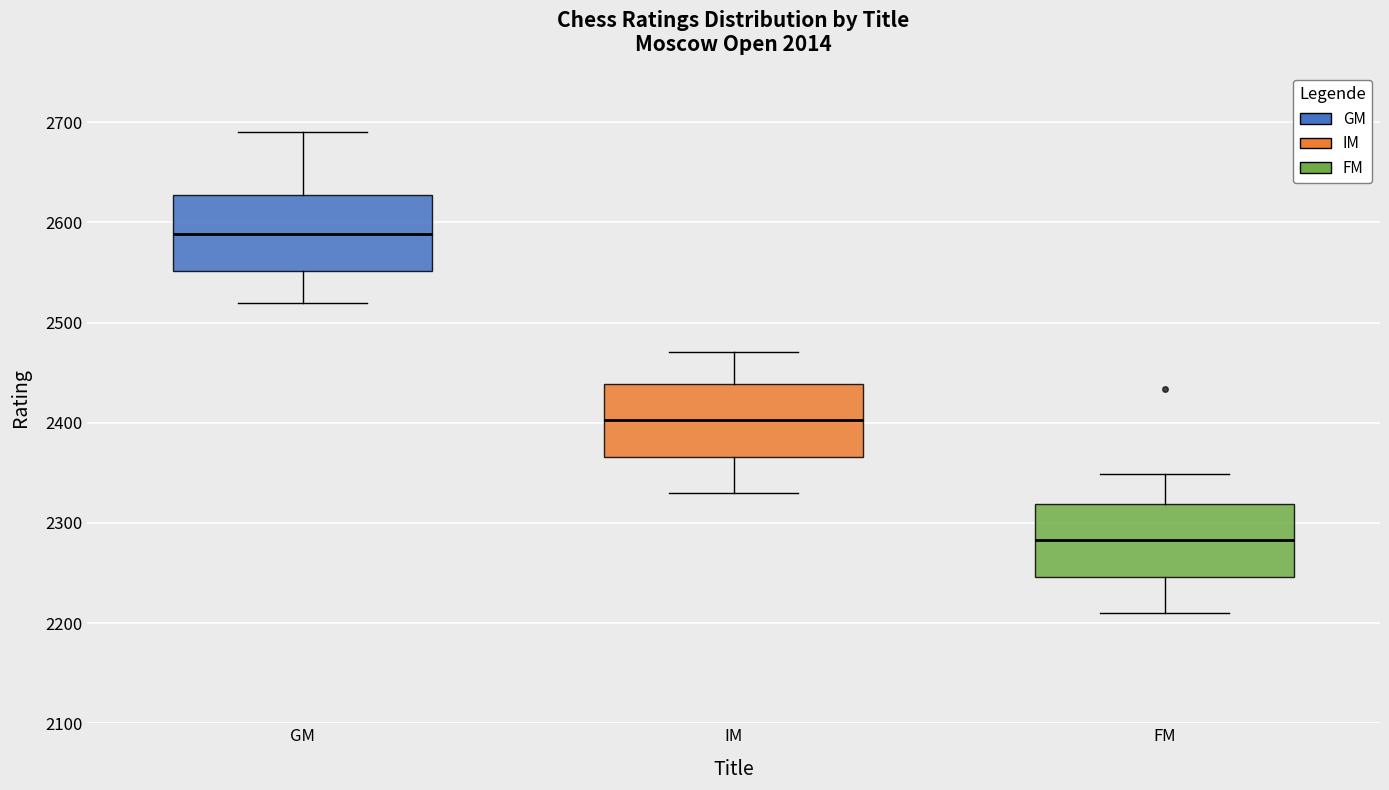

Where is the lower edge of the box for IM on the y-axis? The values are not printed on the chart, so give them approximately, as read against the axis.

2370